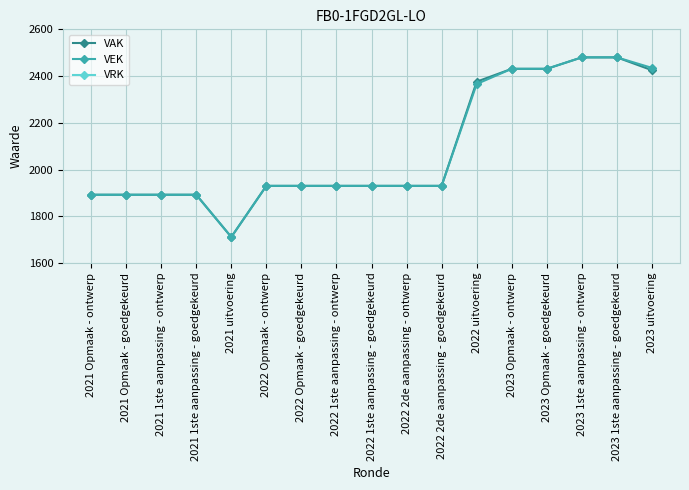

What is the highest value of the VAK series?

2480